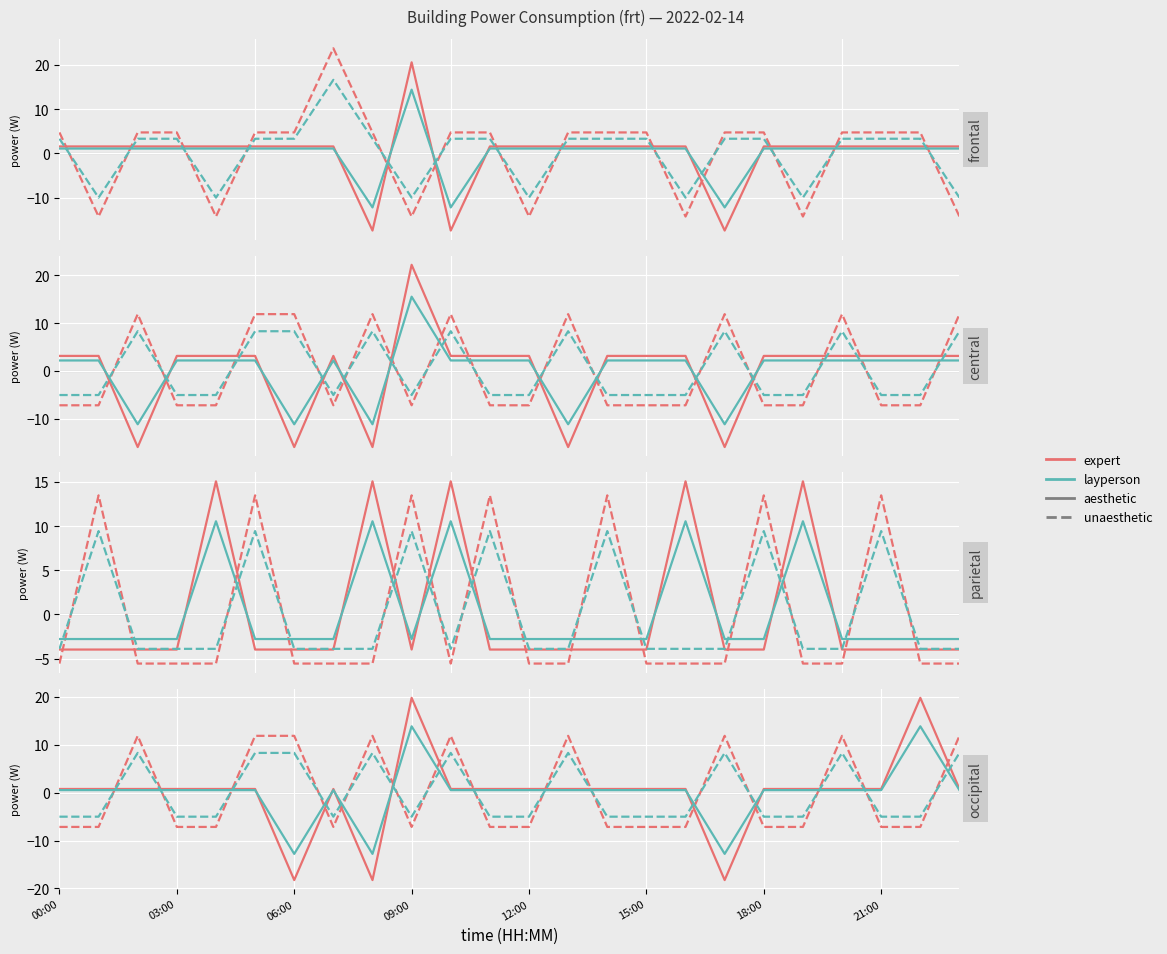

Which series has the widest spread of values?

expert — aesthetic